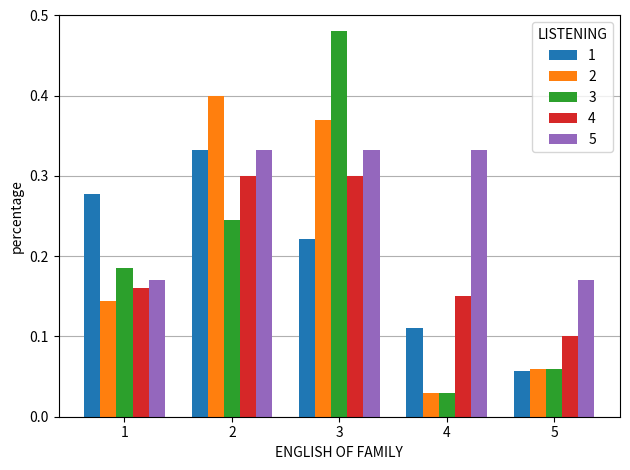

At how many categories does at least one series exceed 0?

5